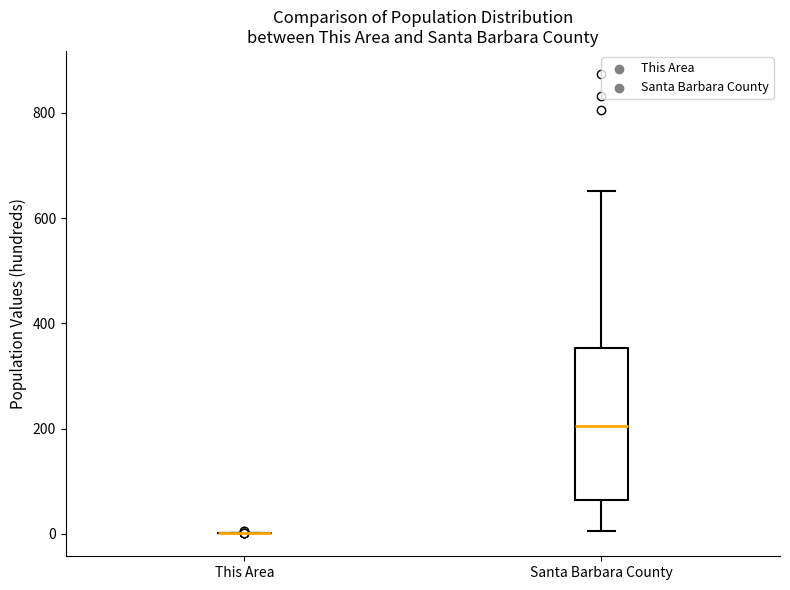

Comparing the boxes themselves (not the whiskers), which one is the tallest?

Santa Barbara County